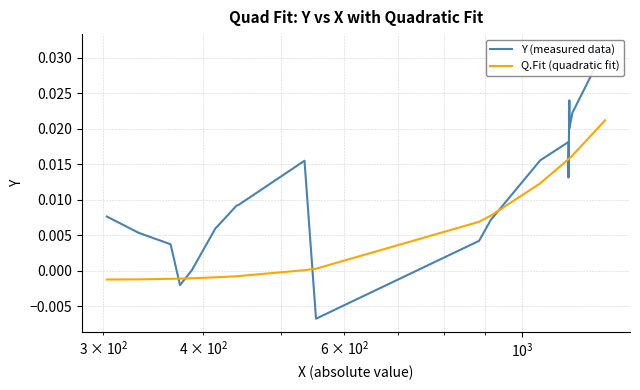

Rank the series by their average value, from highest to lowest.

Y (measured data), Q.Fit (quadratic fit)